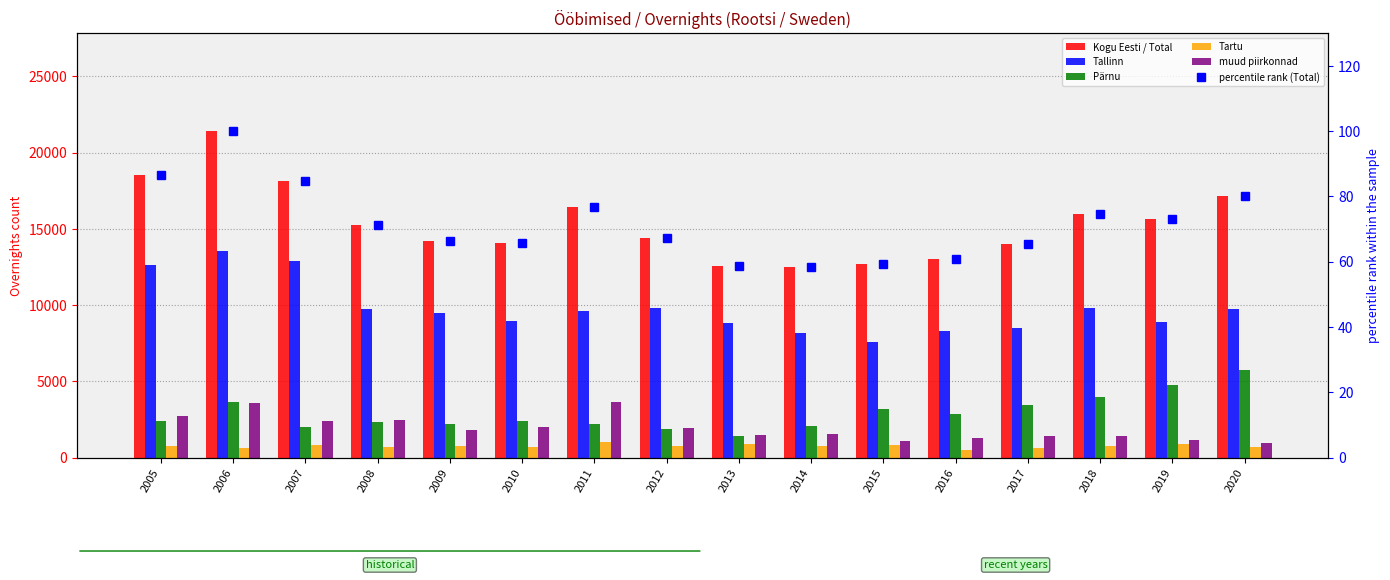

Rank the categories by muud piirkonnad value from lowest to highest.

2020, 2015, 2019, 2016, 2018, 2017, 2013, 2014, 2009, 2012, 2010, 2007, 2008, 2005, 2006, 2011